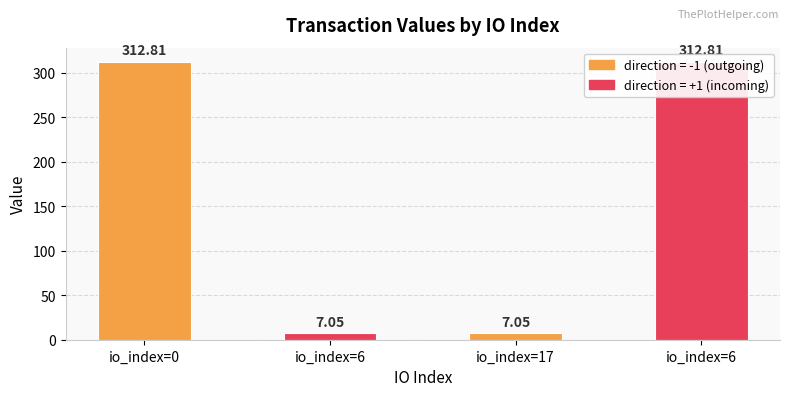

What value does the data have at io_index=17?

7.1